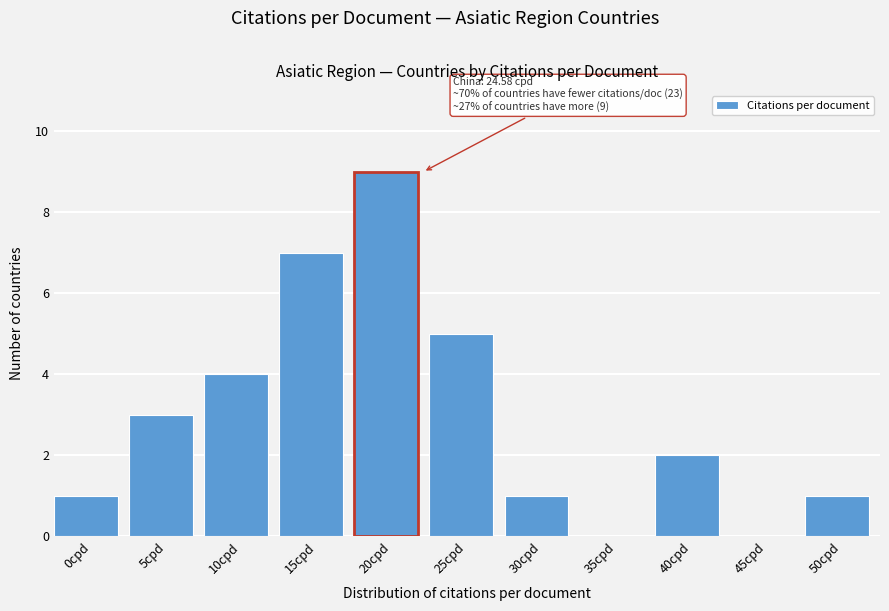

Reading left to right, what are all the values shown in this chart?

0cpd=1	5cpd=3	10cpd=4	15cpd=7	20cpd=9	25cpd=5	30cpd=1	35cpd=0	40cpd=2	45cpd=0	50cpd=1